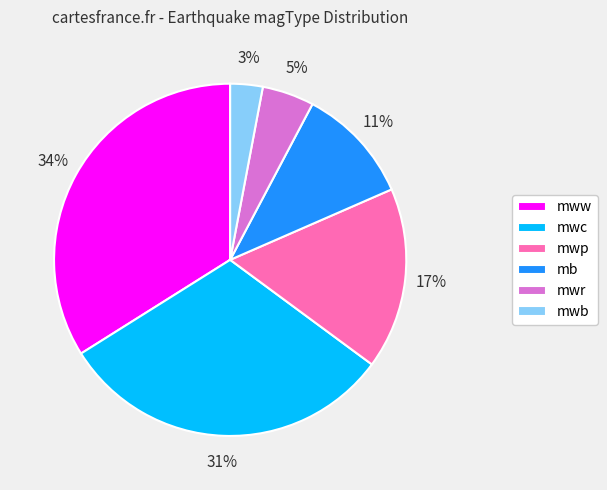

Which category has the biggest portion of the pie?

mww